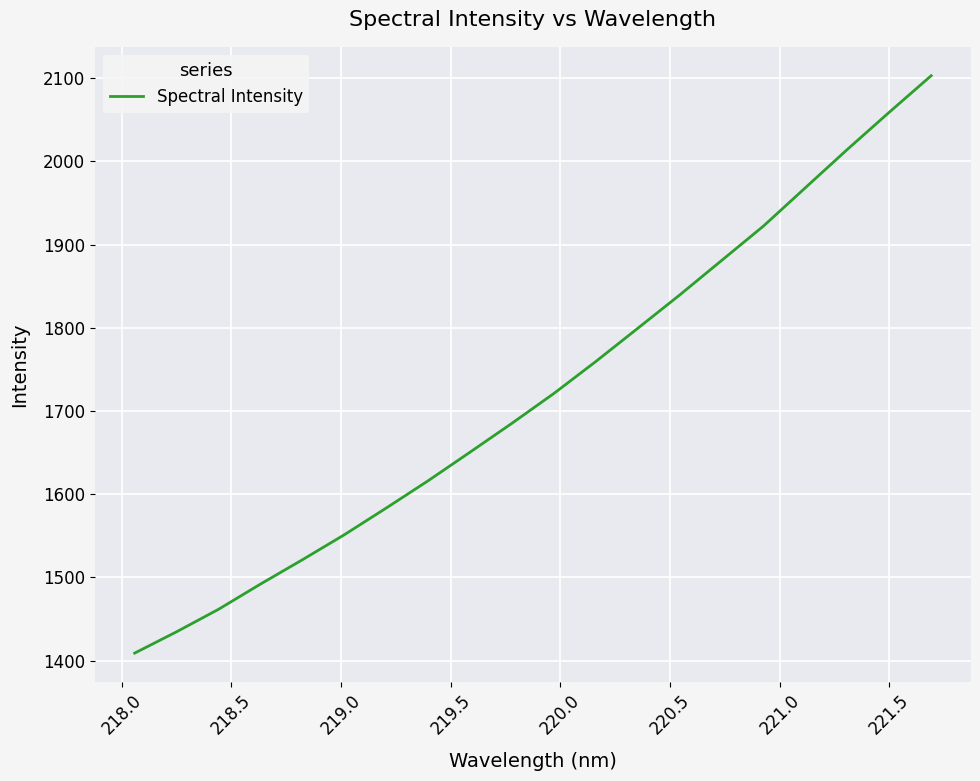

What is the smallest value displayed?

1409.1